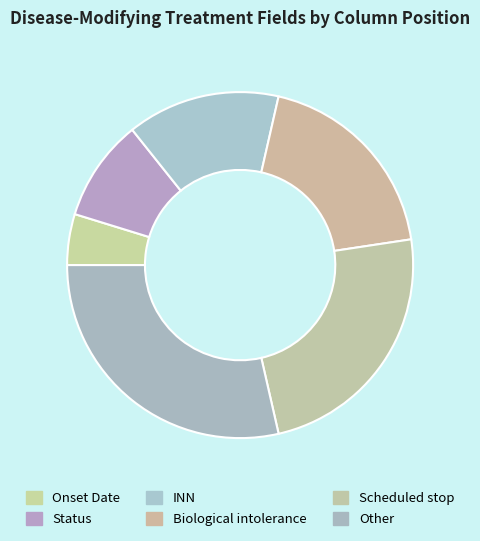

How many slices are in this pie chart?

6